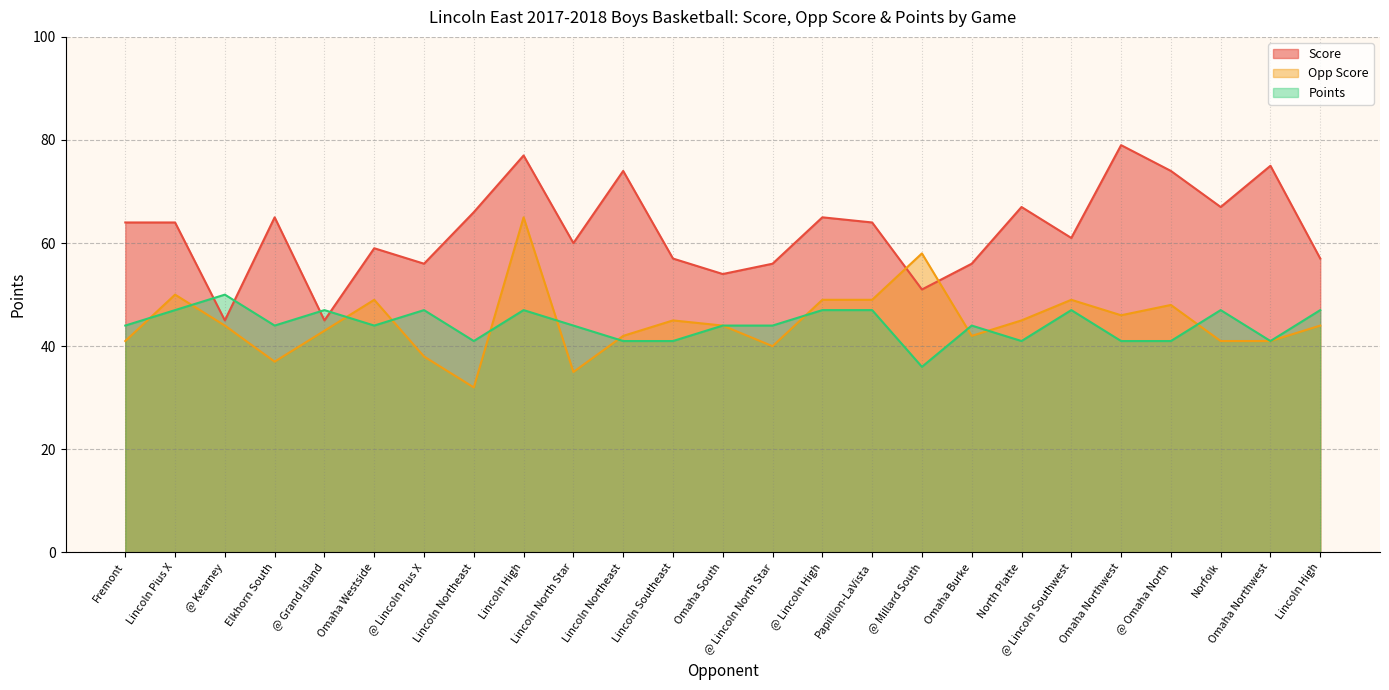

In Score, how many points are lower than both neighbors (excluding endpoints)?

8